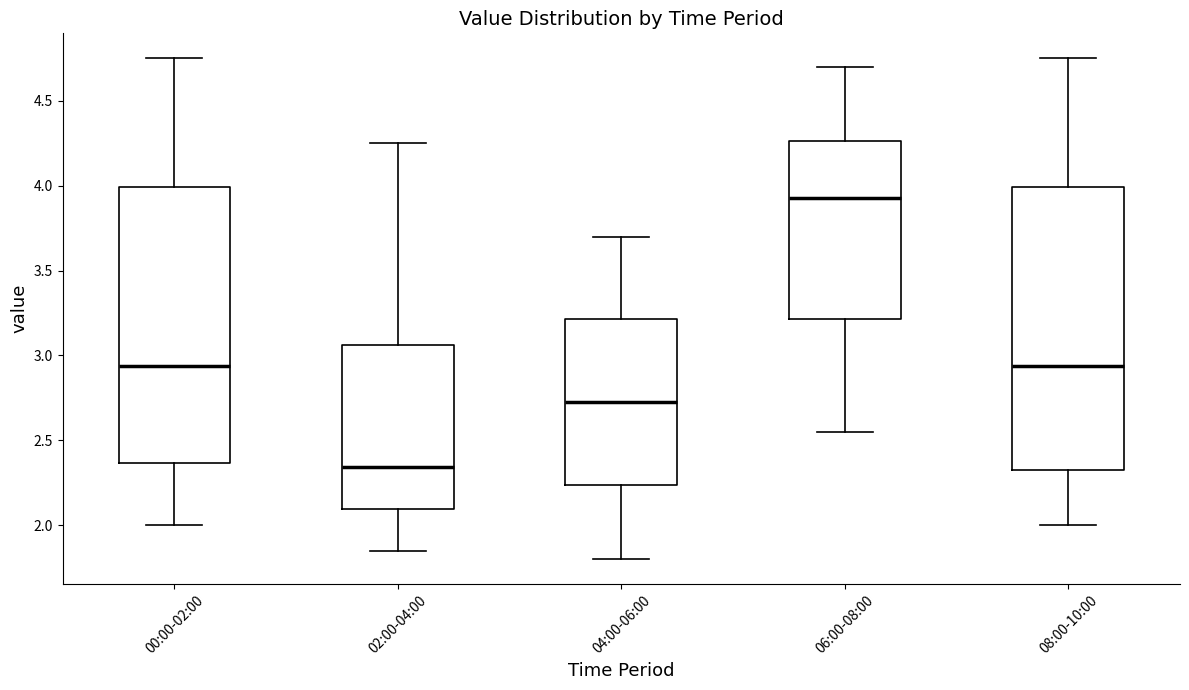

Reading left to right, transcribe this box plot: for each box, give where its median line is, the range the box spans, and where its two whiskers end, as read against the y-axis. The values are not printed on the chart, so give them approximately, as read against the axis.

00:00-02:00: median 2.95, box 2.35 to 4.00, whiskers 2.00 to 4.75
02:00-04:00: median 2.35, box 2.10 to 3.05, whiskers 1.85 to 4.25
04:00-06:00: median 2.75, box 2.25 to 3.20, whiskers 1.80 to 3.70
06:00-08:00: median 3.95, box 3.20 to 4.25, whiskers 2.55 to 4.70
08:00-10:00: median 2.95, box 2.30 to 4.00, whiskers 2.00 to 4.75